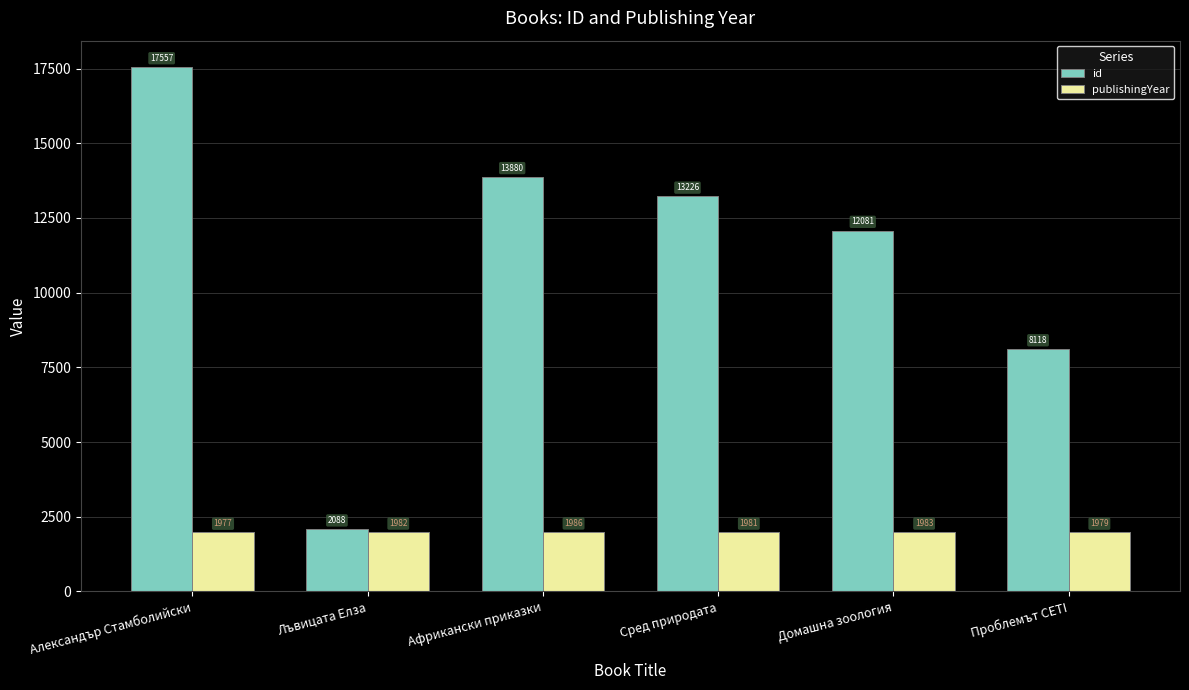

Reading left to right, list all the values displayed in this chart.

id: 17557	2088	13880	13226	12081	8118
publishingYear: 1977	1982	1986	1981	1983	1979